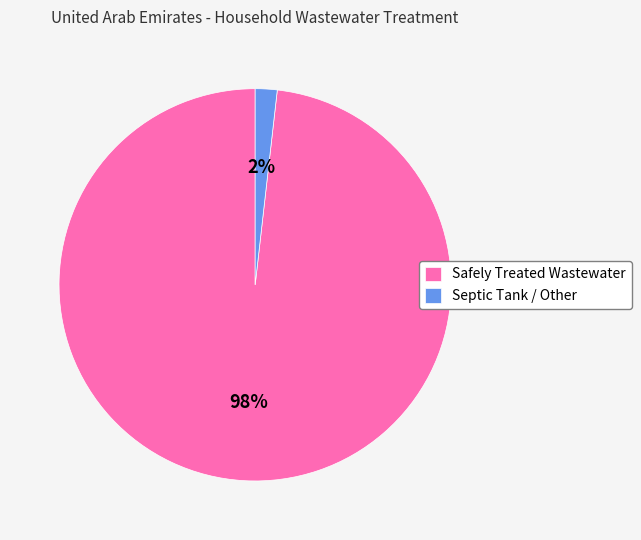

Rank the categories by value from lowest to highest.

Septic Tank / Other, Safely Treated Wastewater